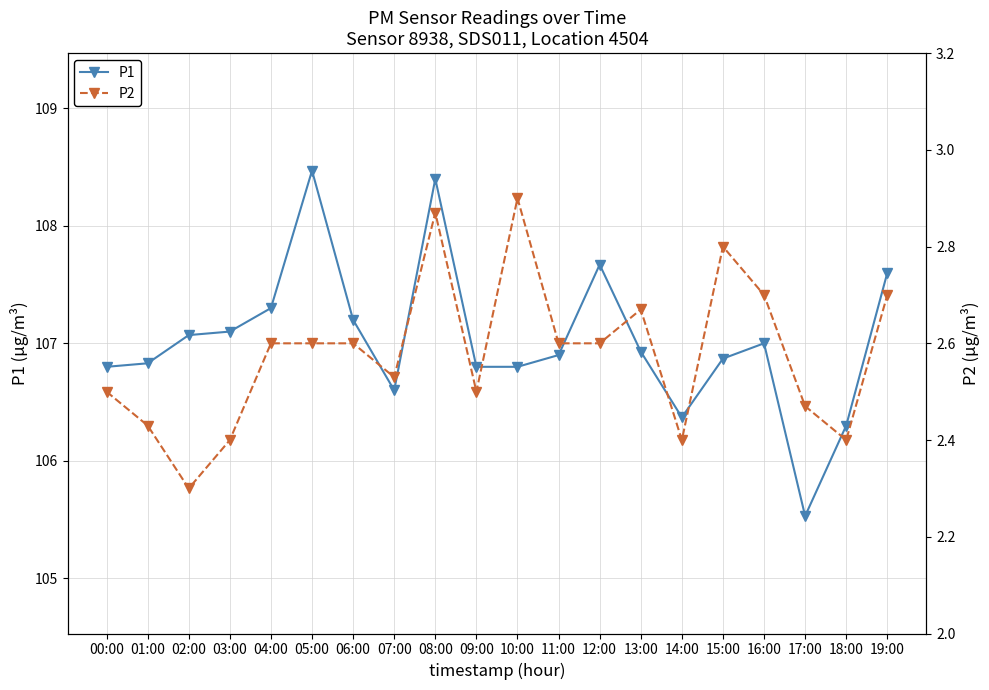

In P1, how many points are lower than both neighbors (excluding endpoints)?

3